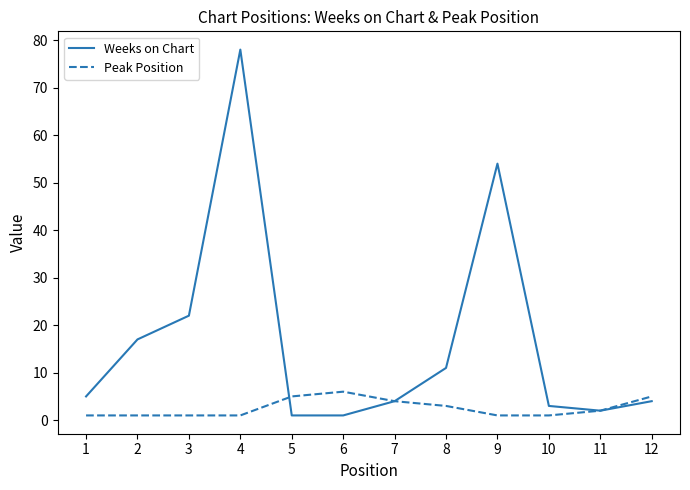

Between 6 and 8, which series saw the biggest shift?

Weeks on Chart